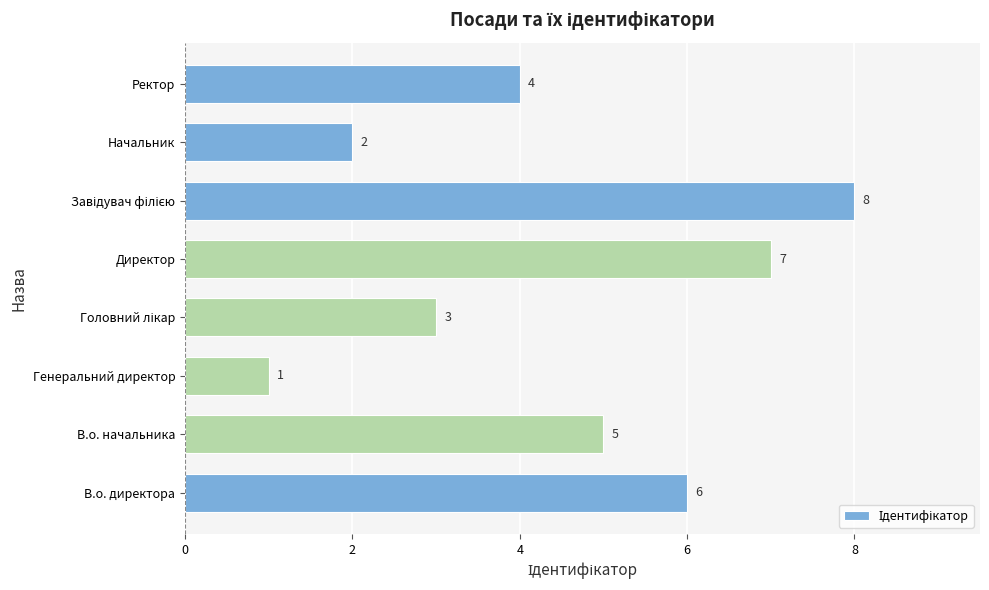

What is the change in value from Генеральний директор to Ректор?

+3